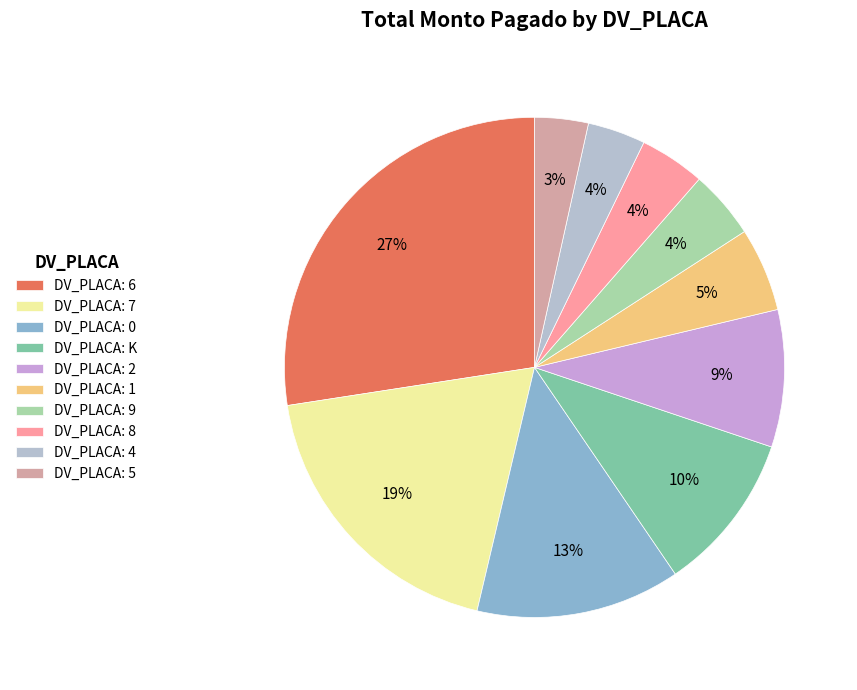

Count the number of slices in the pie.

10